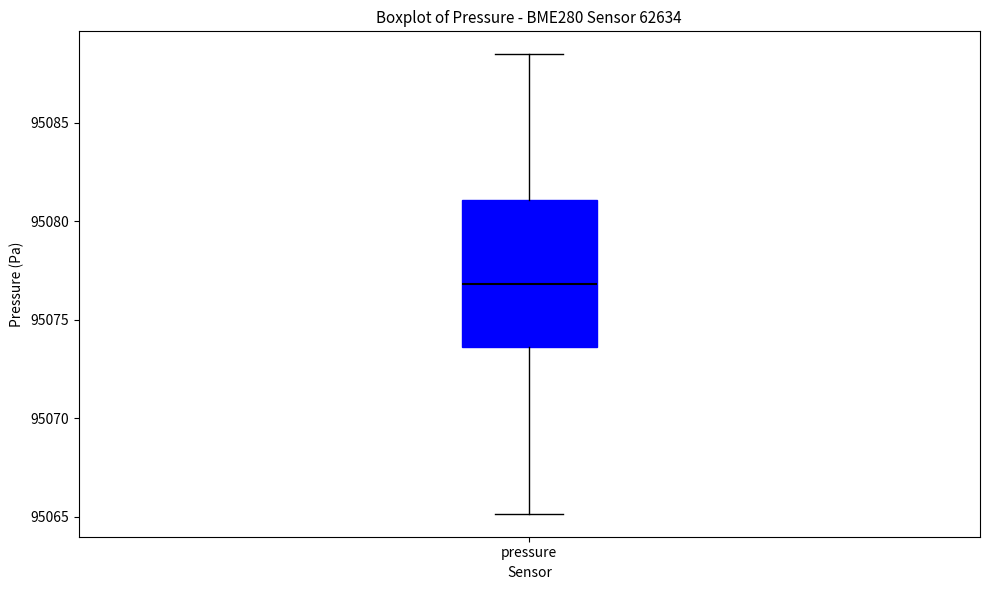

Transcribe this box plot: give where the median line is, the range the box spans, and where the two whiskers end, as read against the y-axis. The values are not printed on the chart, so give them approximately, as read against the axis.

median 95077.0, box 95073.5 to 95081.0, whiskers 95065.0 to 95088.5